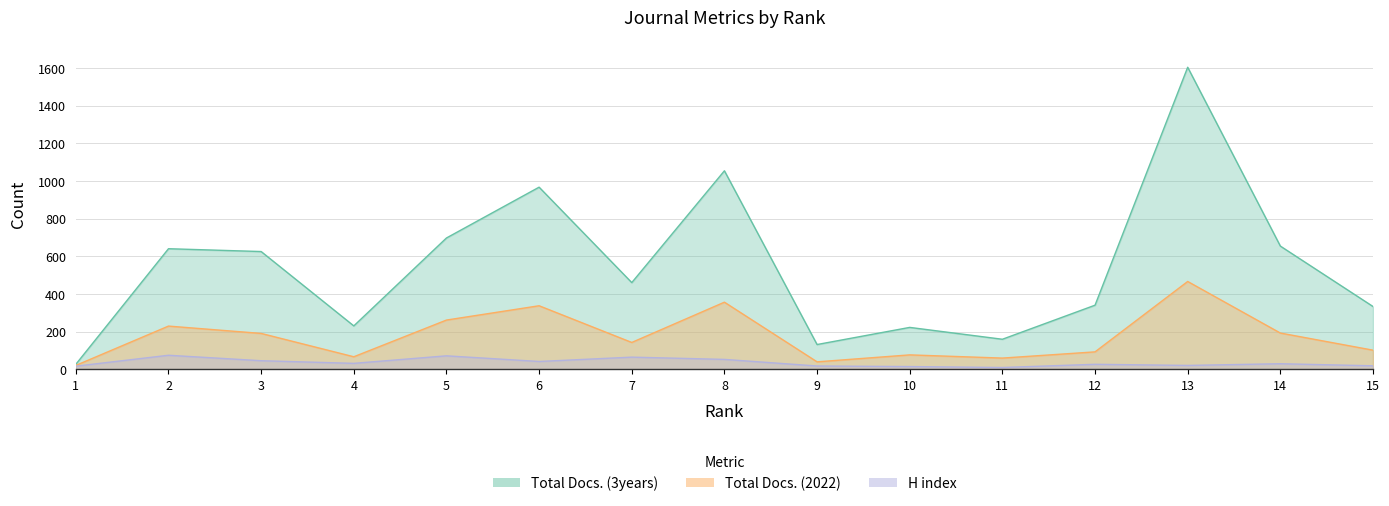

Does the chart display data point markers on the line(s)?

No